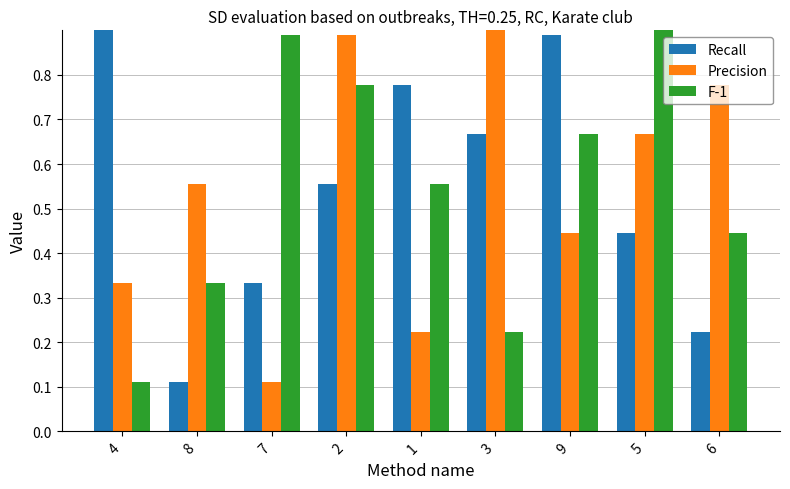

What is the sum of all F-1 values?

5.0